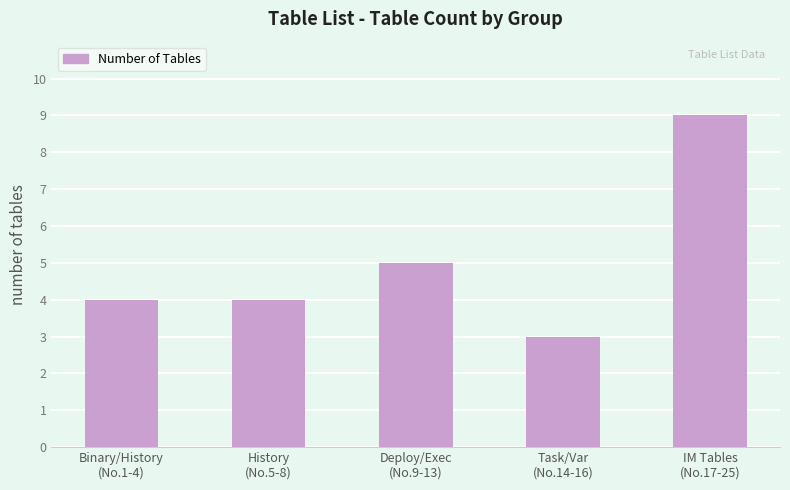

Are the bars horizontal?

No